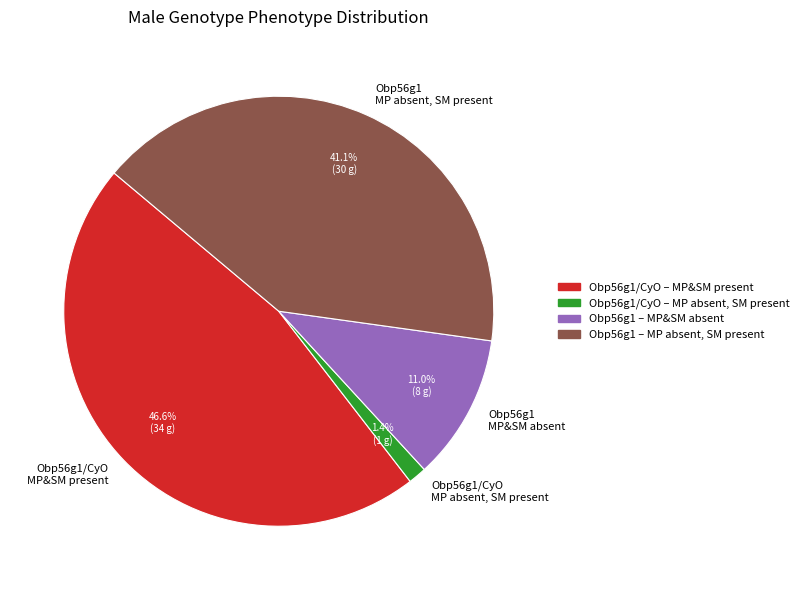

Count the number of slices in the pie.

4